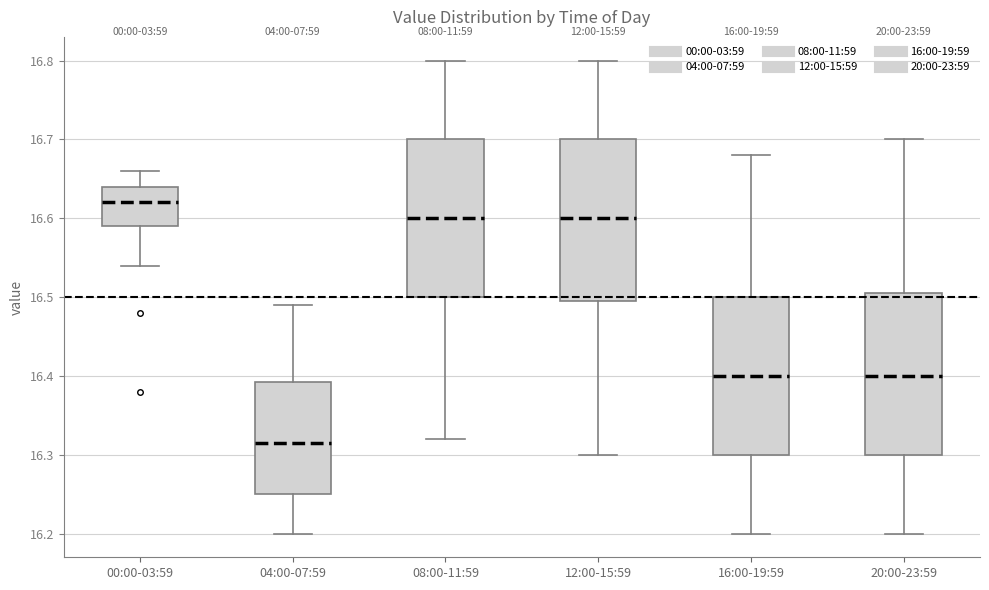

Reading left to right, transcribe this box plot: for each box, give where its median line is, the range the box spans, and where its two whiskers end, as read against the y-axis. The values are not printed on the chart, so give them approximately, as read against the axis.

00:00-03:59: median 16.62, box 16.59 to 16.64, whiskers 16.54 to 16.66
04:00-07:59: median 16.32, box 16.25 to 16.39, whiskers 16.20 to 16.49
08:00-11:59: median 16.60, box 16.50 to 16.70, whiskers 16.32 to 16.80
12:00-15:59: median 16.60, box 16.50 to 16.70, whiskers 16.30 to 16.80
16:00-19:59: median 16.40, box 16.30 to 16.50, whiskers 16.20 to 16.68
20:00-23:59: median 16.40, box 16.30 to 16.51, whiskers 16.20 to 16.70